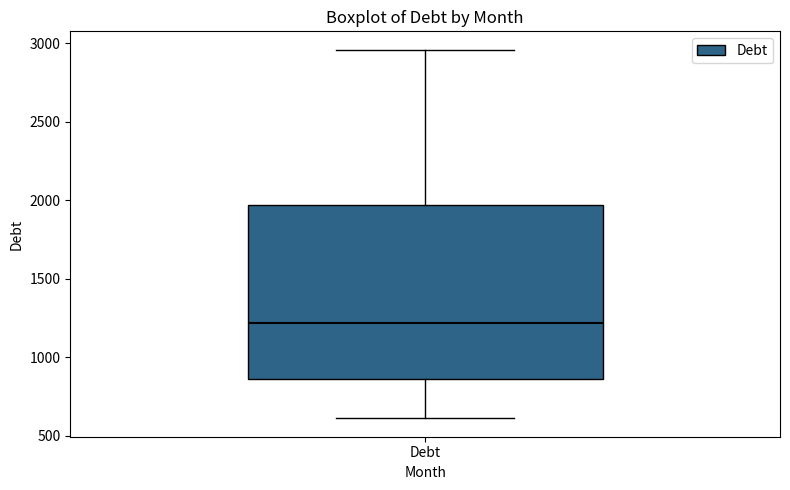

Transcribe this box plot: give where the median line is, the range the box spans, and where the two whiskers end, as read against the y-axis. The values are not printed on the chart, so give them approximately, as read against the axis.

median 1200, box 850 to 1950, whiskers 600 to 2950